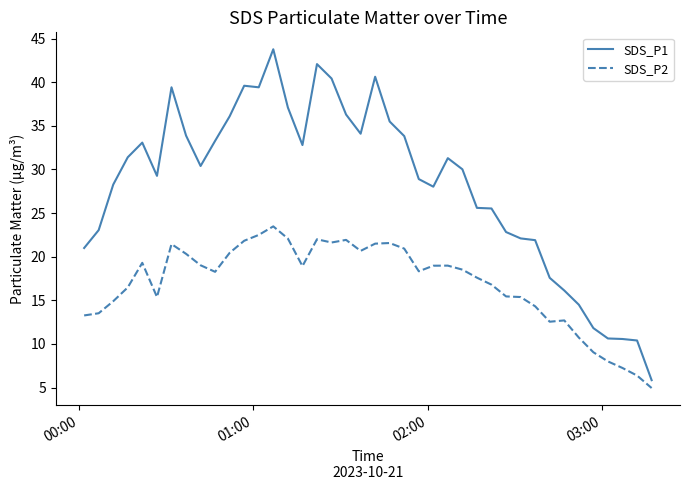

Which series has the largest total across all categories?

SDS_P1